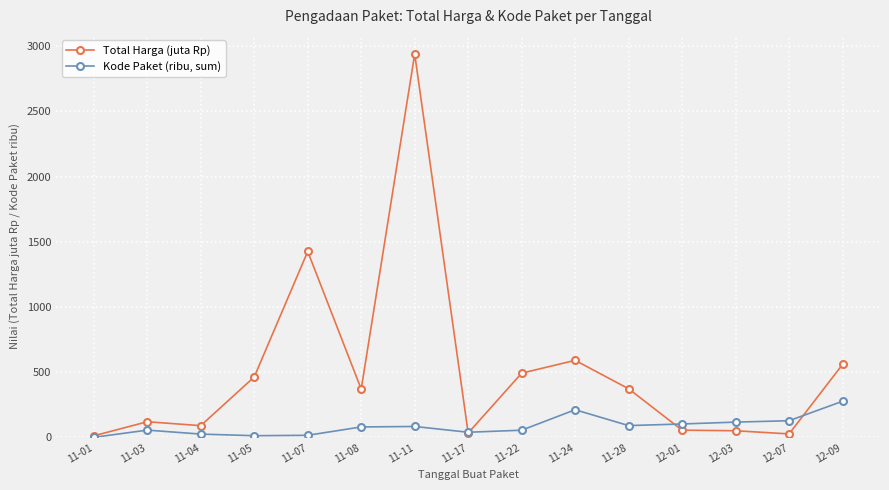

Rank the series by their average value, from lowest to highest.

Kode Paket (ribu, sum), Total Harga (juta Rp)